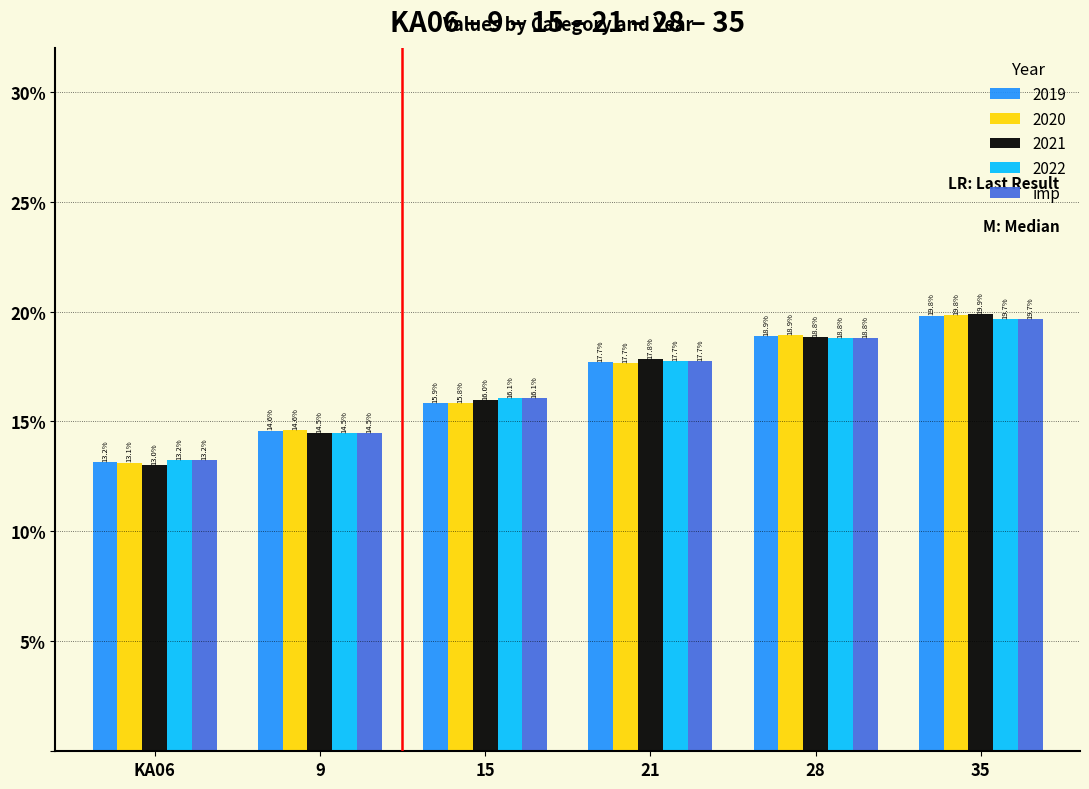

Reading left to right, transcribe all the data shown in this chart.

2019: 13.2	14.6	15.9	17.7	18.9	19.8
2020: 13.1	14.6	15.8	17.7	18.9	19.8
2021: 13.0	14.5	16.0	17.8	18.8	19.9
2022: 13.2	14.5	16.1	17.7	18.8	19.7
imp: 13.2	14.5	16.1	17.7	18.8	19.7